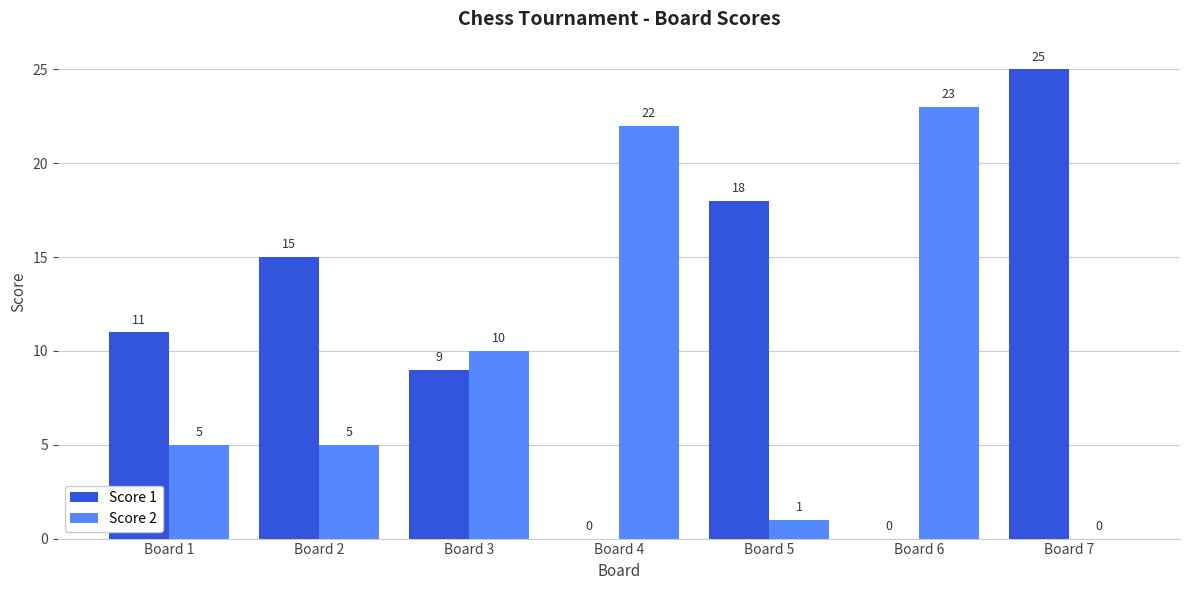

What is the sum of the Score 2 values at Board 7 and Board 1?

5